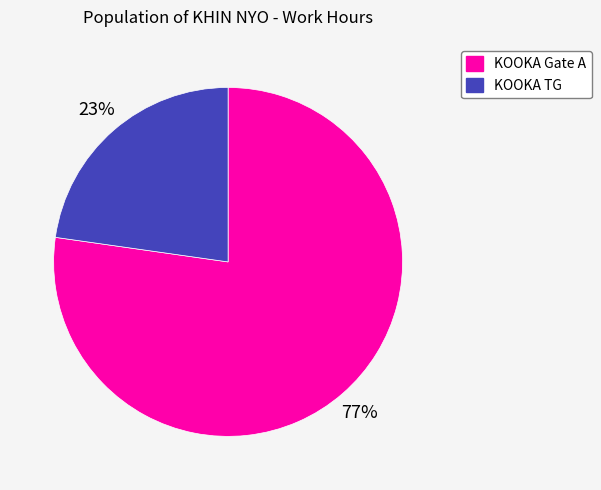

To the nearest percent, what is the difference between the largest and smallest slice percentages?

54%